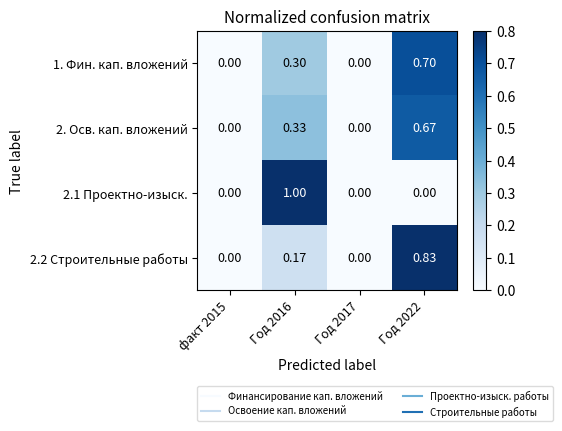

Reading left to right, what are all the values shown in this chart?

1. Фин. кап. вложений: факт 2015=0.0	Год 2016=0.3	Год 2017=0.0	Год 2022=0.7
2. Осв. кап. вложений: факт 2015=0.0	Год 2016=0.3	Год 2017=0.0	Год 2022=0.7
2.1 Проектно-изыск.: факт 2015=0.0	Год 2016=1.0	Год 2017=0.0	Год 2022=0.0
2.2 Строительные работы: факт 2015=0.0	Год 2016=0.2	Год 2017=0.0	Год 2022=0.8